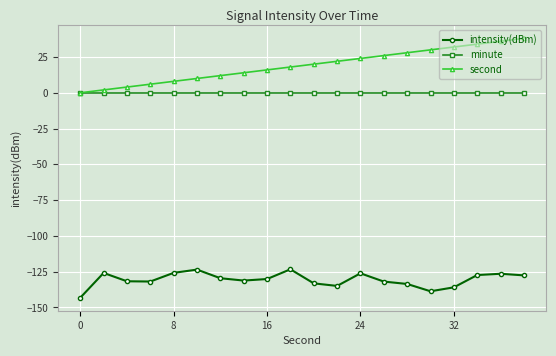

Which series has the largest range (max minus min)?

second